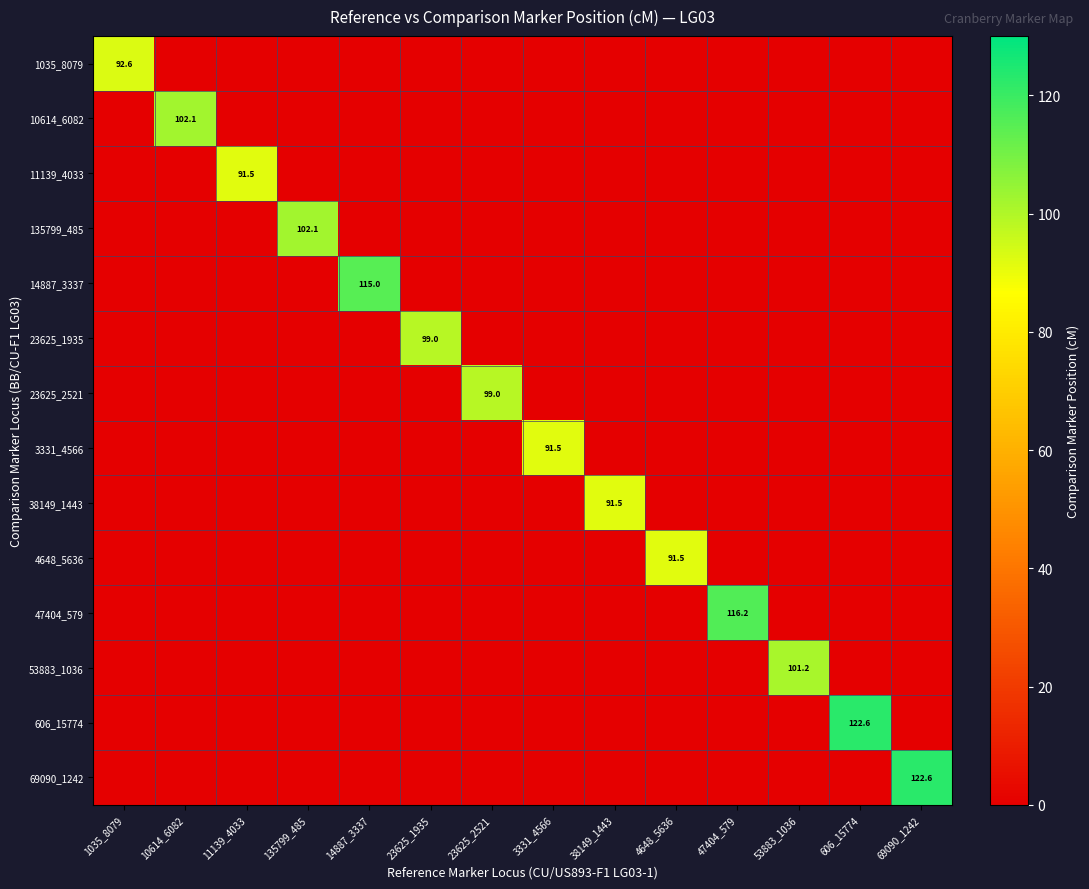

Is it true that 69090_1242 equals 122.6 at 69090_1242?

True